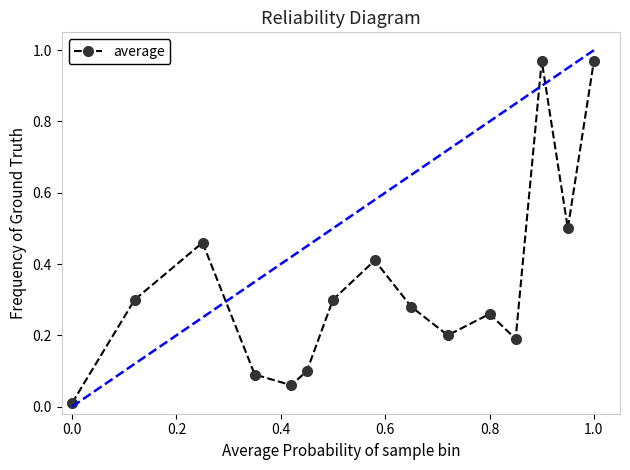

How many points are higher than both their immediate neighbors (excluding endpoints)?

4